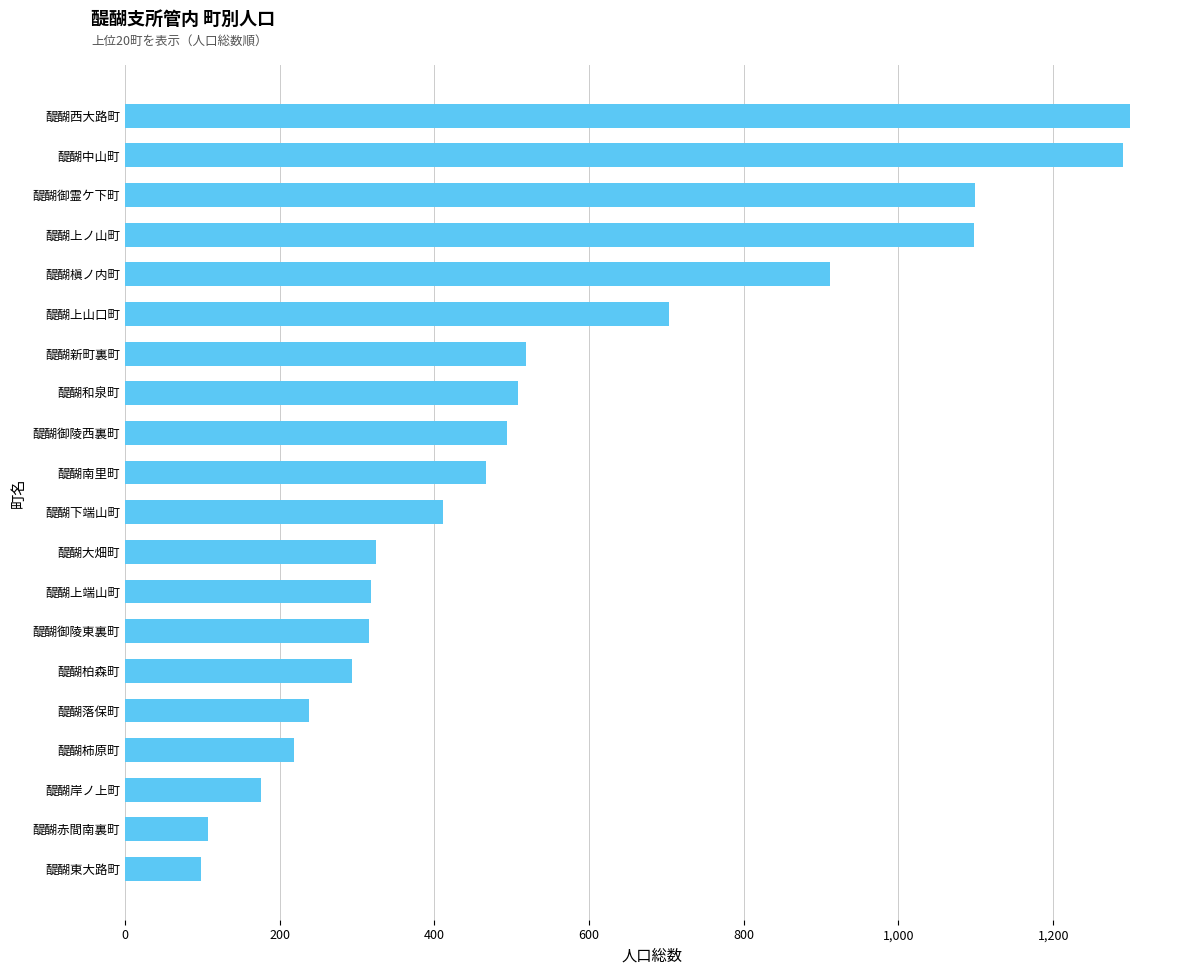

What is the difference between the maximum and second lowest values?

1192